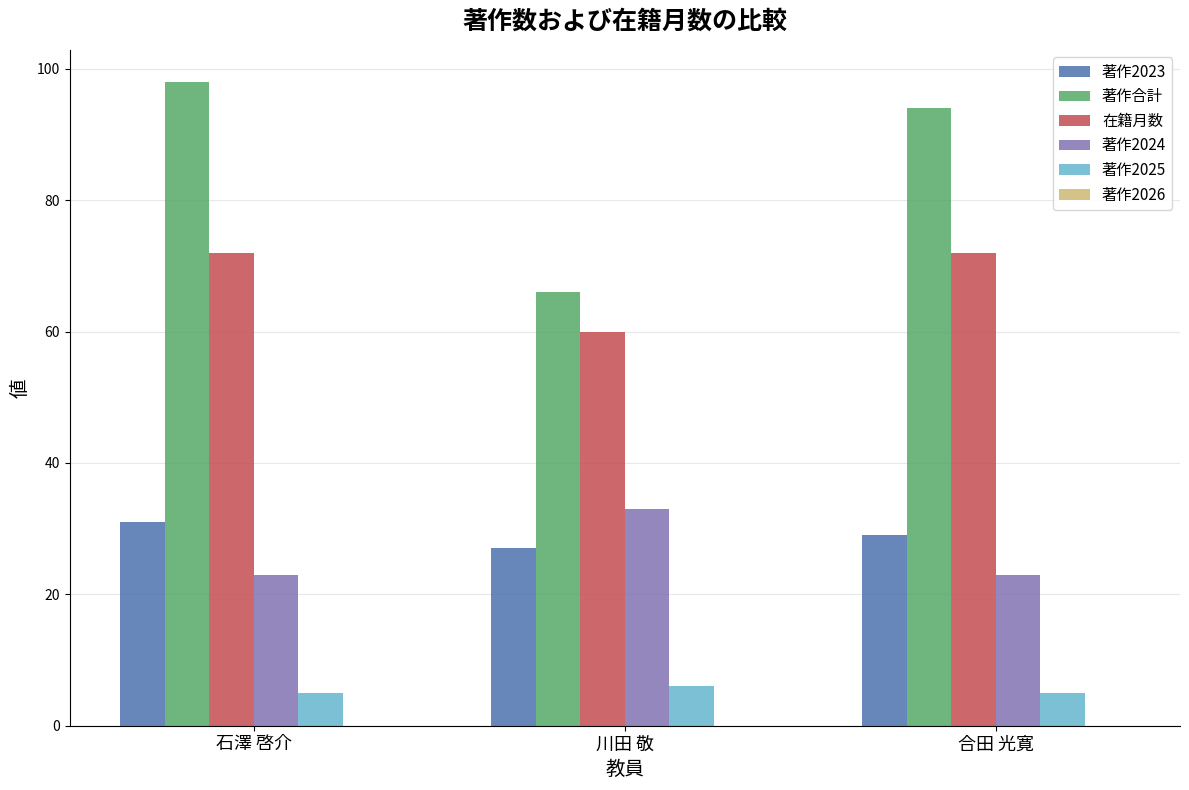

How many distinct data groups are displayed?

5